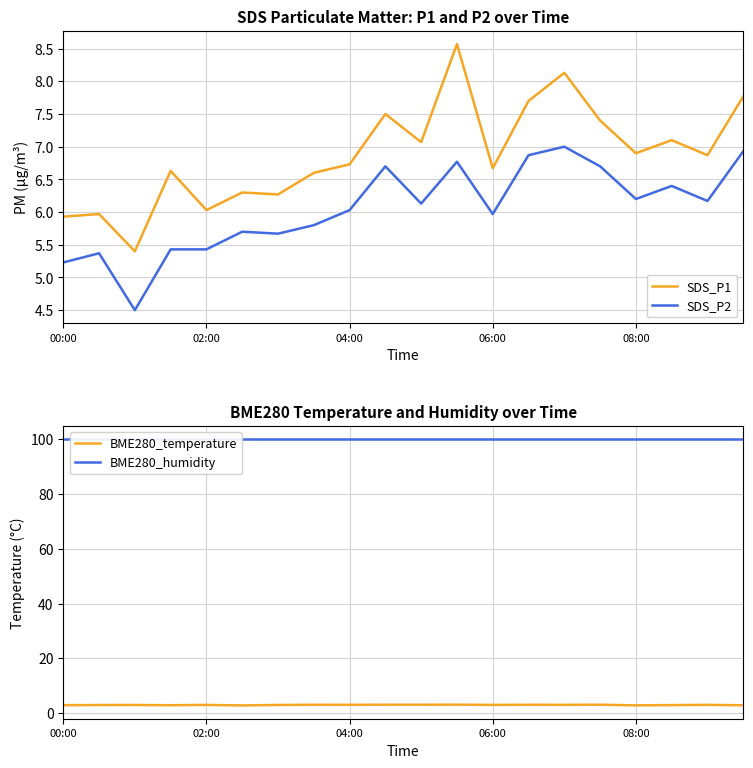

Count the number of data series in this chart.

4